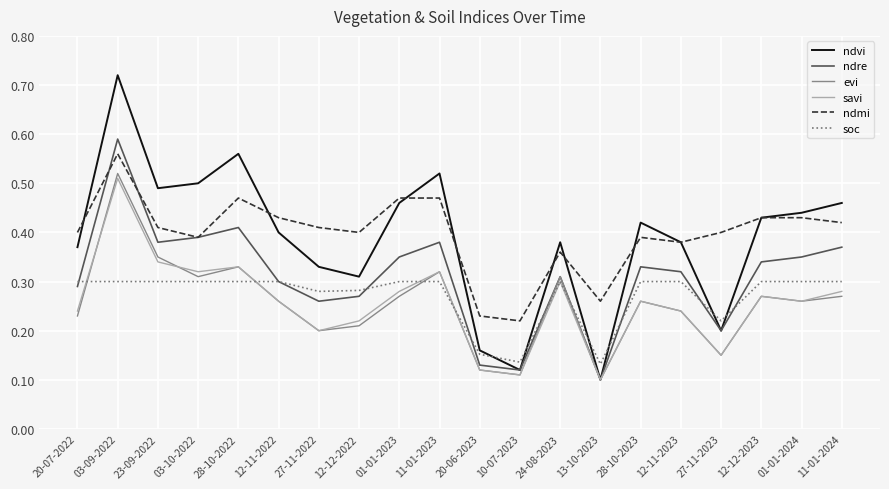

True or false: soc and evi intersect in this chart.

True